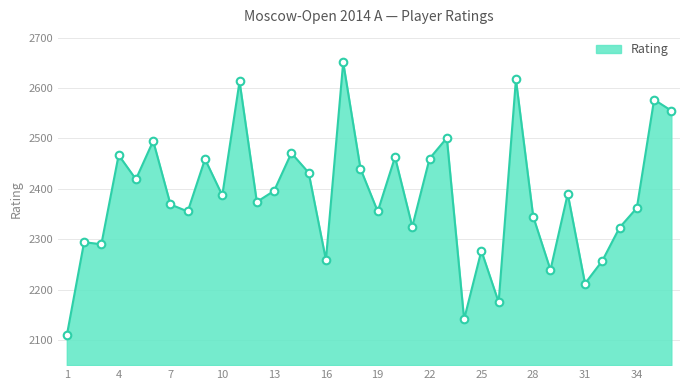

What is the greatest value displayed?

2651